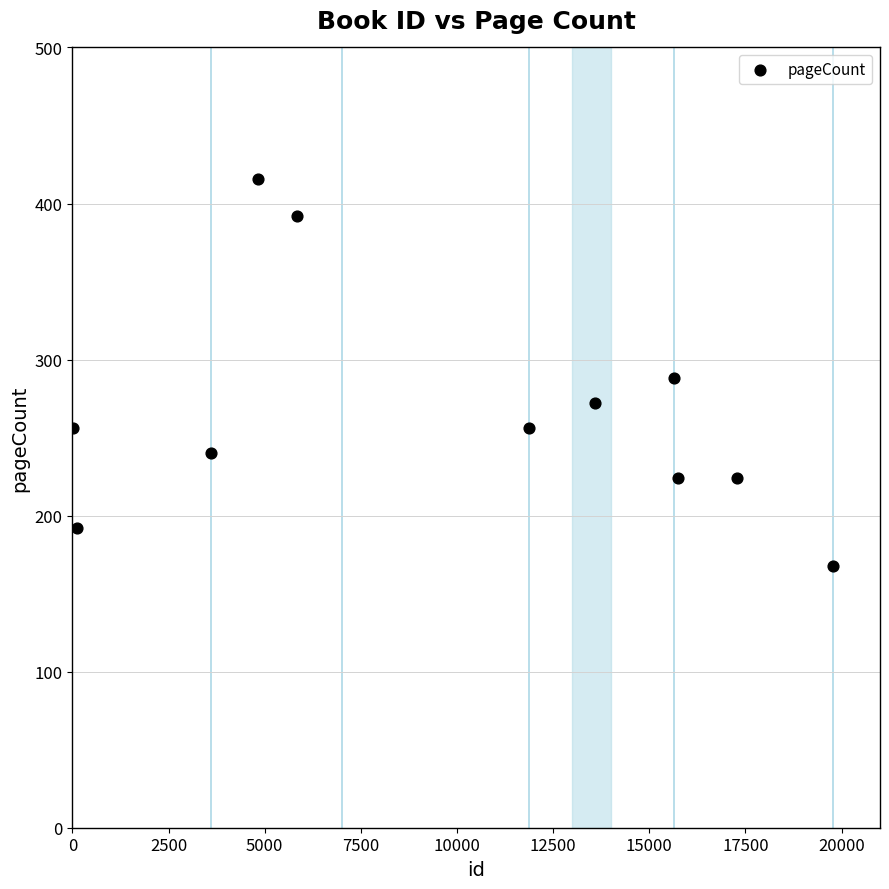

What is the average X value?

9849